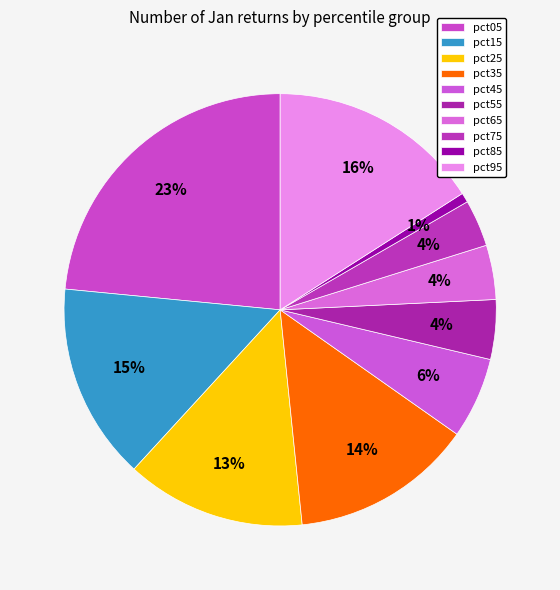

Count the number of slices in the pie.

10